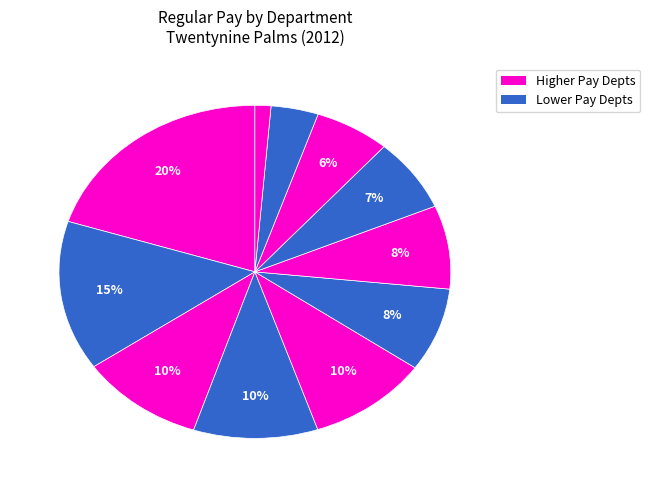

How many segments does this pie chart have?

11